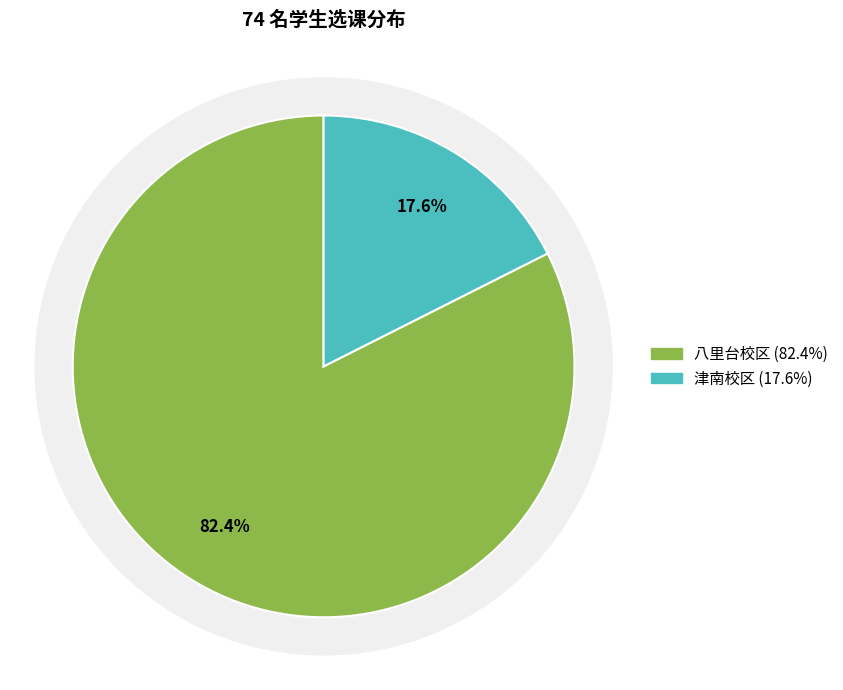

Which slice represents more than half of the pie?

八里台校区